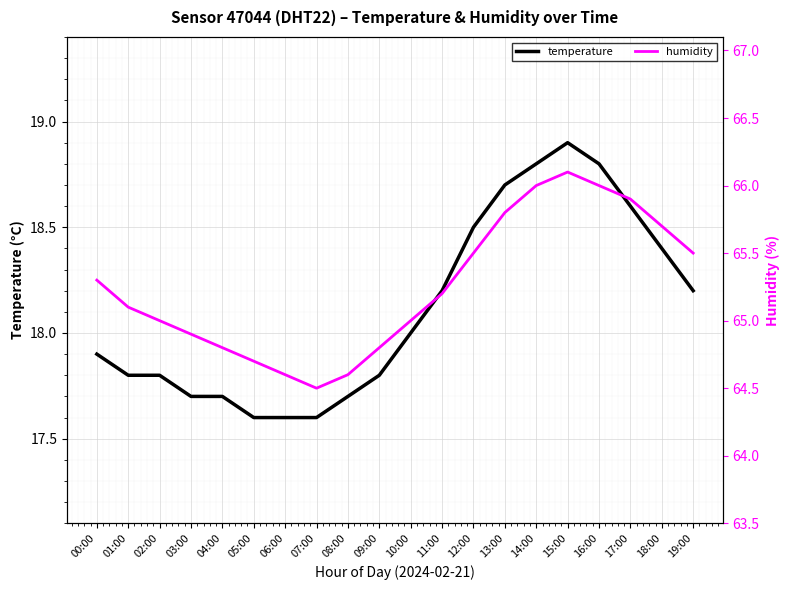

Which category has the highest value in the temperature series?

15:00